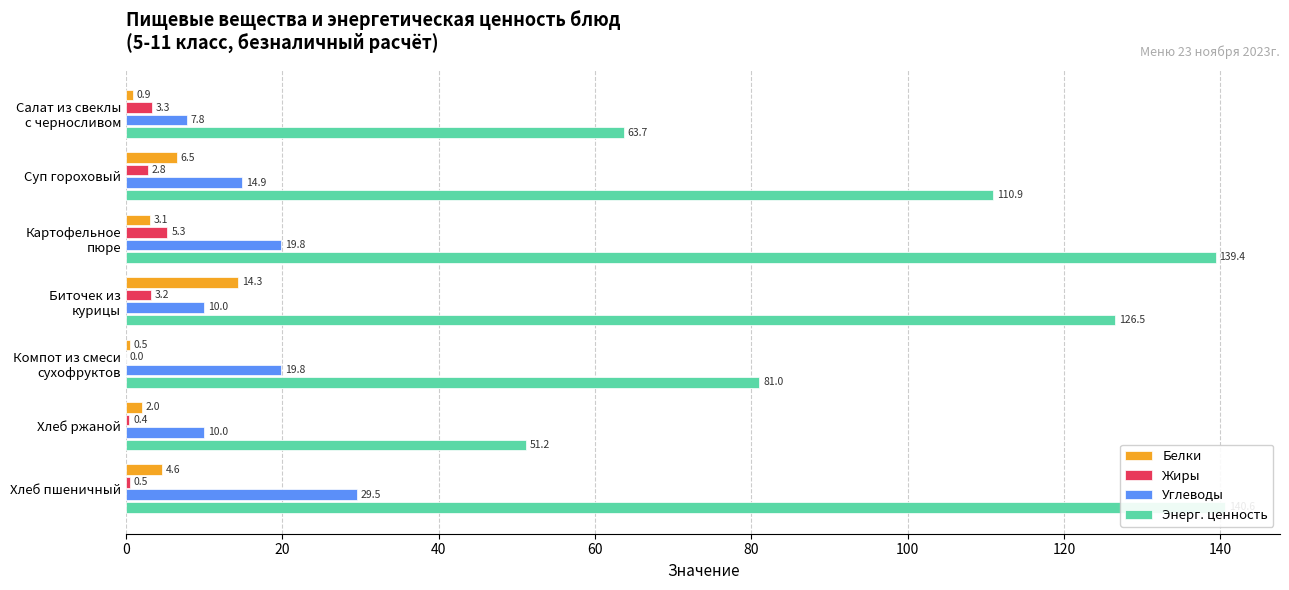

What are all the series names shown in the legend?

Белки, Жиры, Углеводы, Энерг. ценность